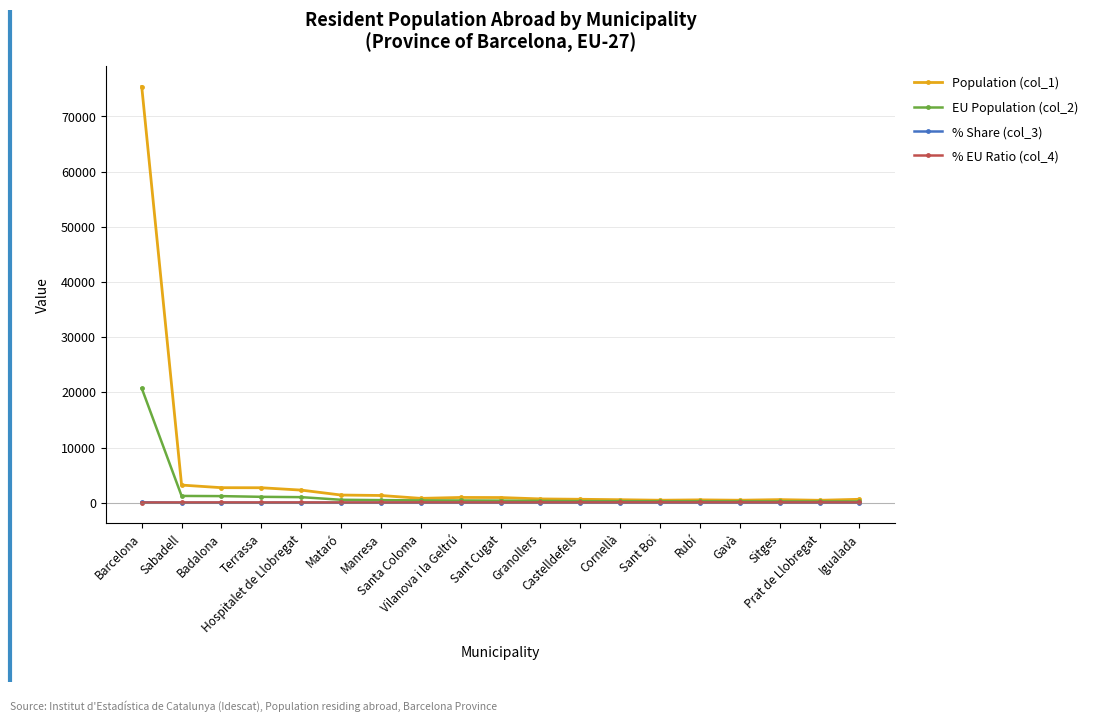

Count the number of data series in this chart.

4